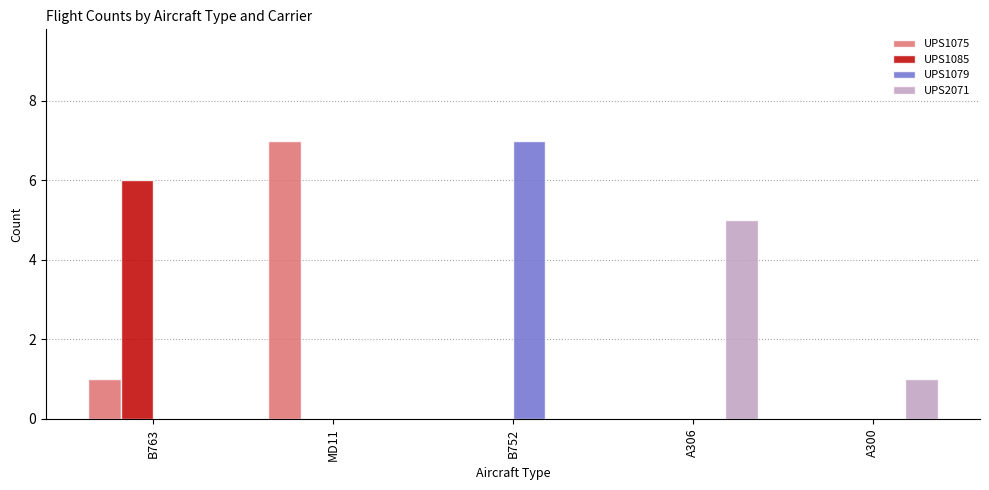

What is the highest value of the UPS1079 series?

7